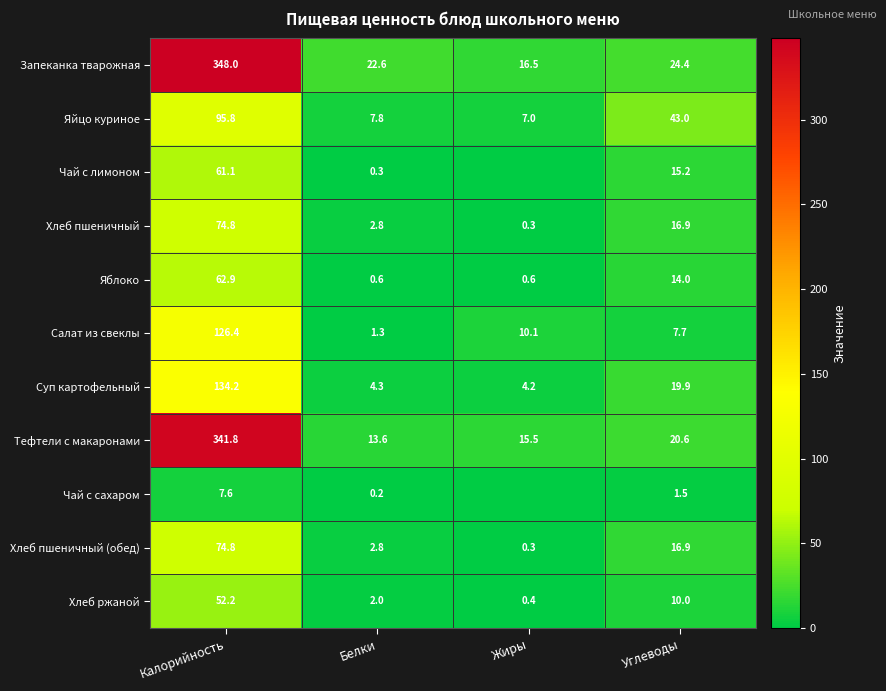

Is the value of Салат из свеклы at Белки greater than the value of Хлеб ржаной at Углеводы?

No